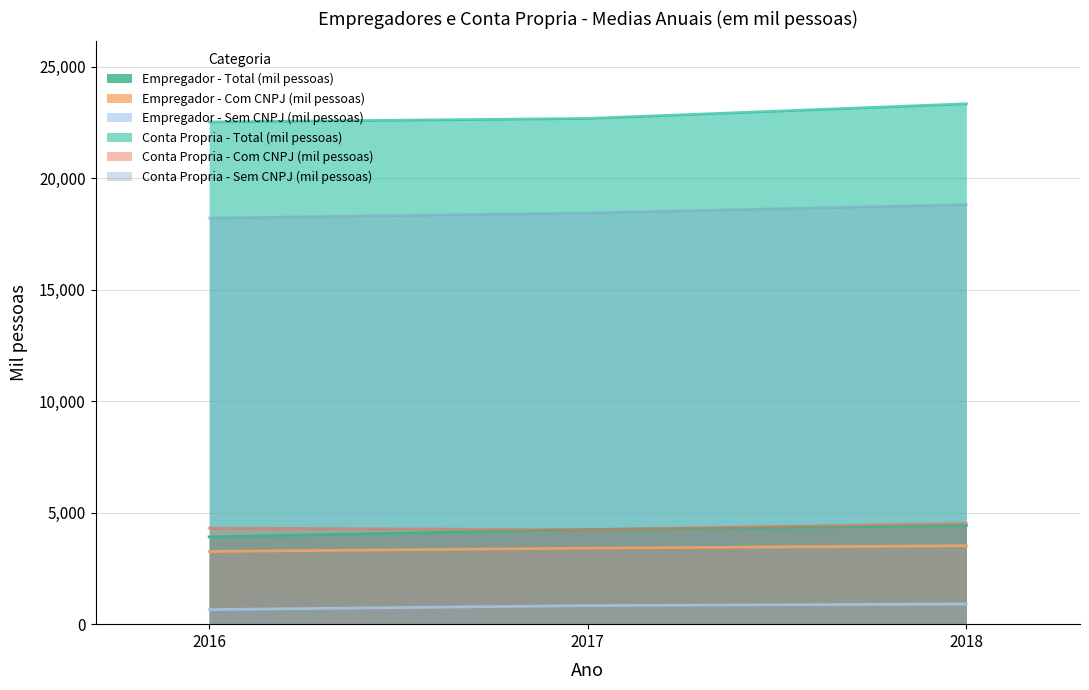

Which series changed the most between 2017 and 2018?

Conta Propria - Total (mil pessoas)